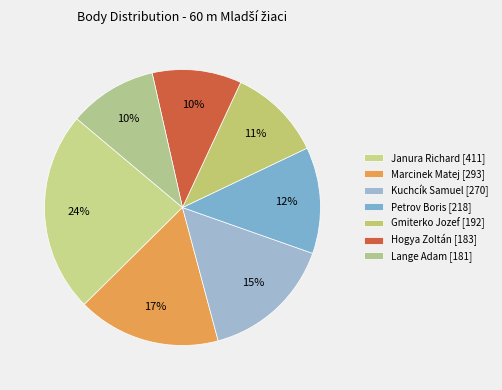

Is there a majority slice in this chart?

No